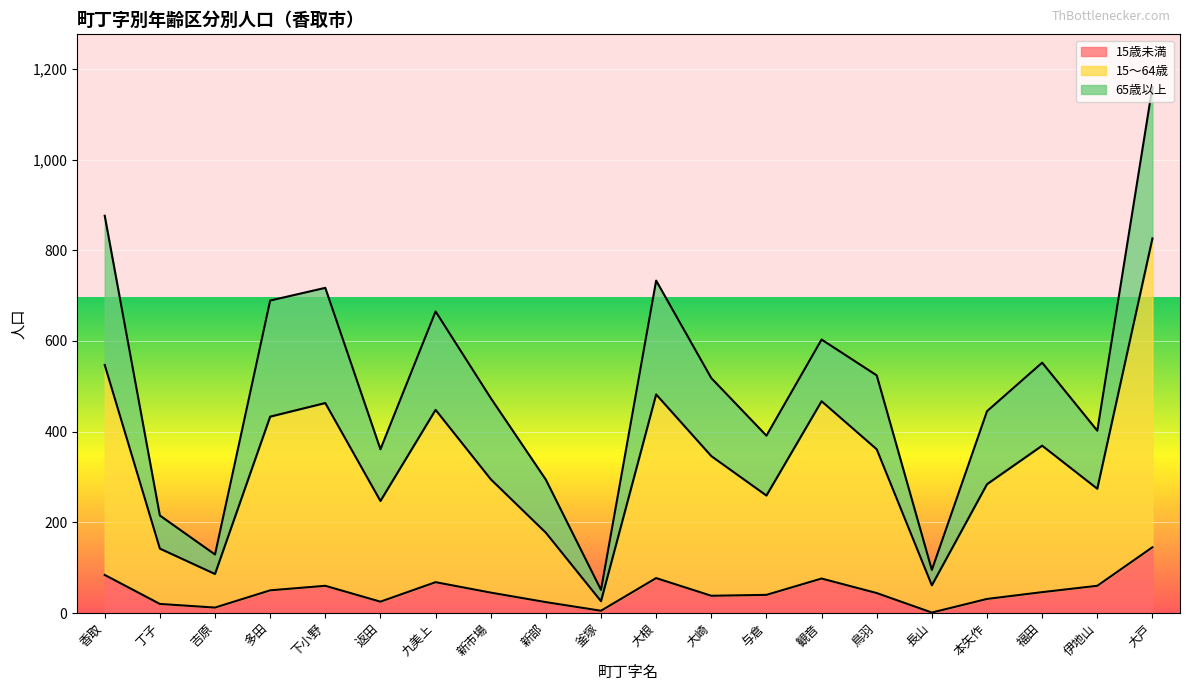

At which category is the sum across all series the highest?

大戸